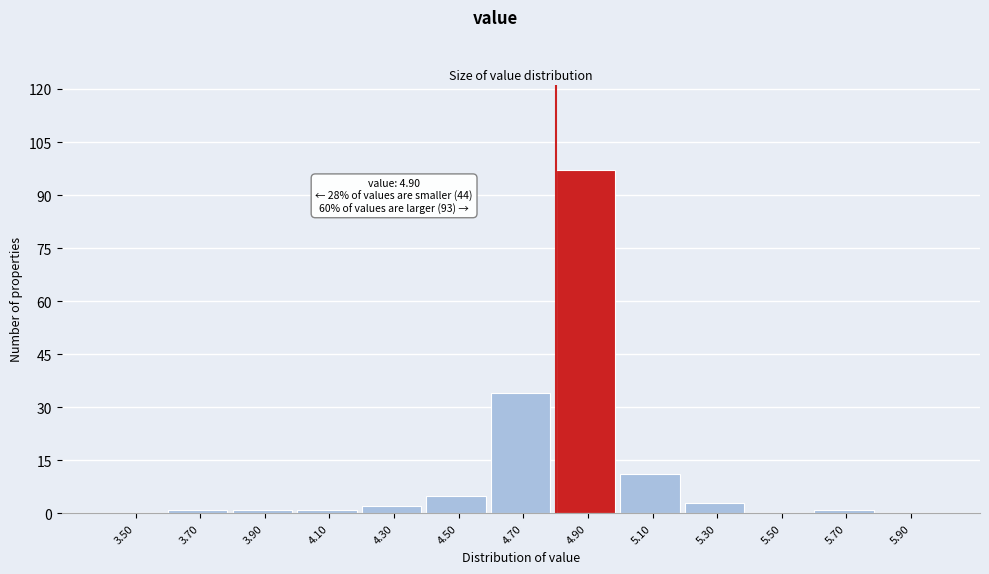

Reading left to right, list all the values displayed in this chart.

3.50=0	3.70=1	3.90=1	4.10=1	4.30=2	4.50=5	4.70=34	4.90=97	5.10=11	5.30=3	5.50=0	5.70=1	5.90=0